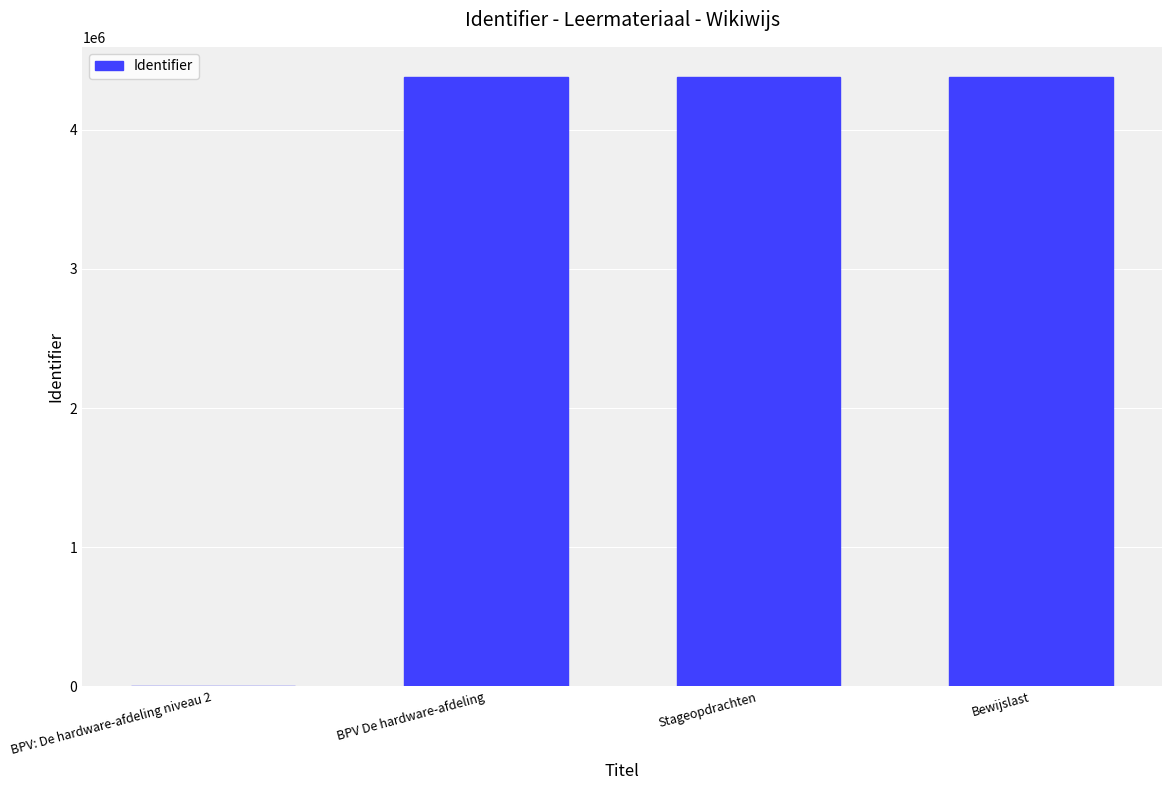

Between BPV: De hardware-afdeling niveau 2 and Stageopdrachten, which is larger?

Stageopdrachten